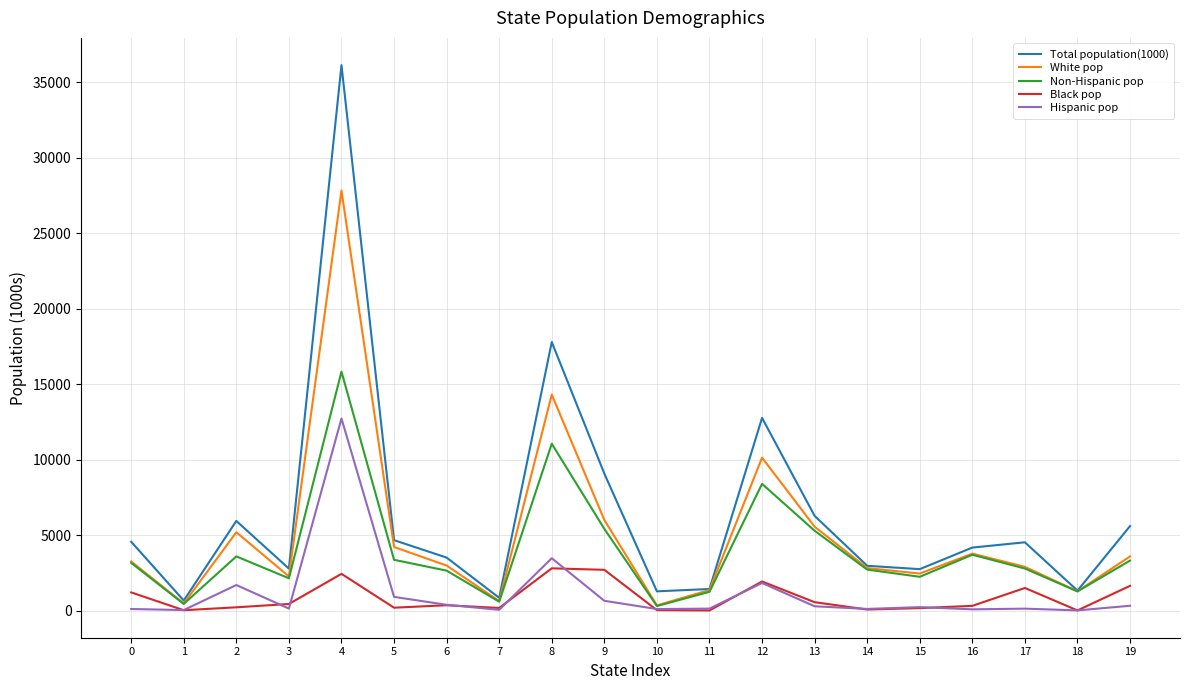

True or false: Total population(1000) and Hispanic pop intersect in this chart.

False